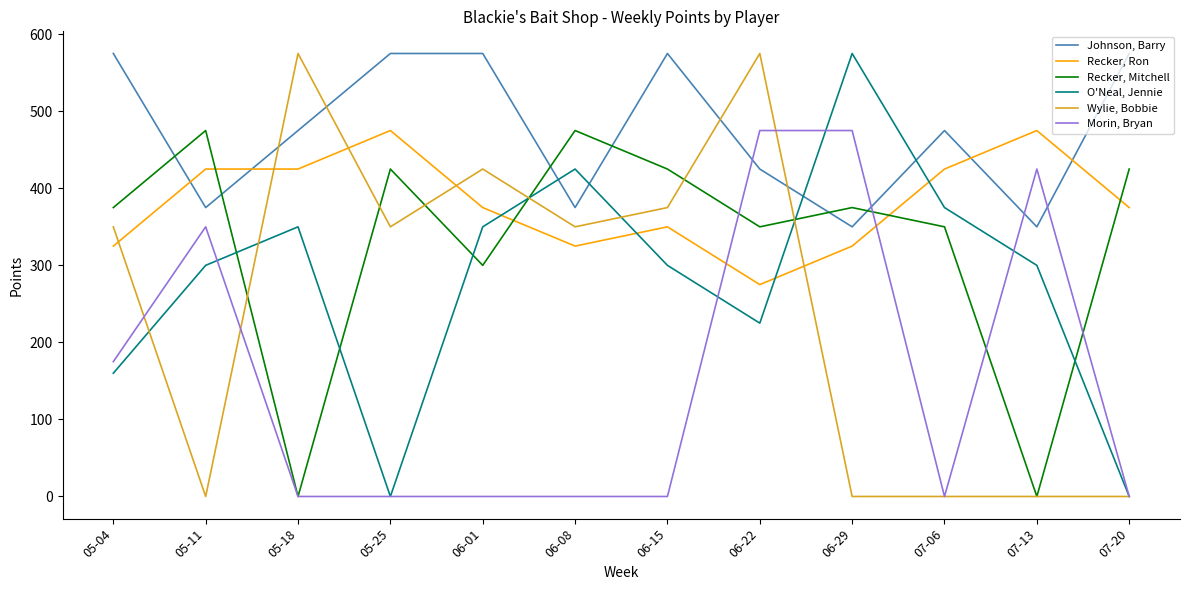

The Johnson, Barry series shows 731 at 06-22. True or false?

False